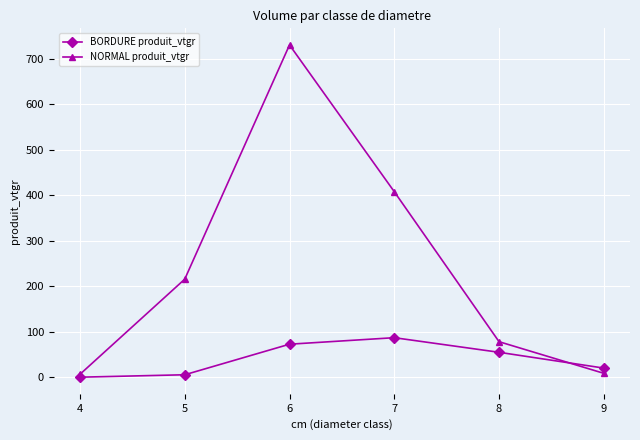

Which series has the largest range (max minus min)?

NORMAL produit_vtgr